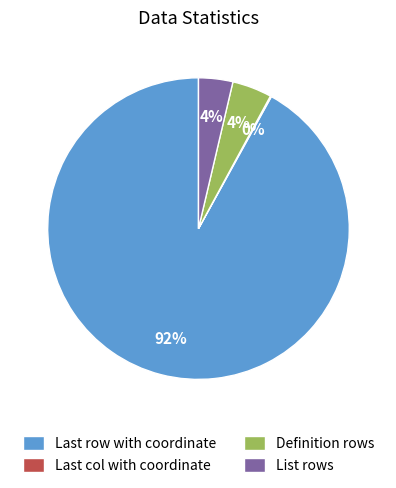

Is there any slice that represents more than half of the pie?

Yes